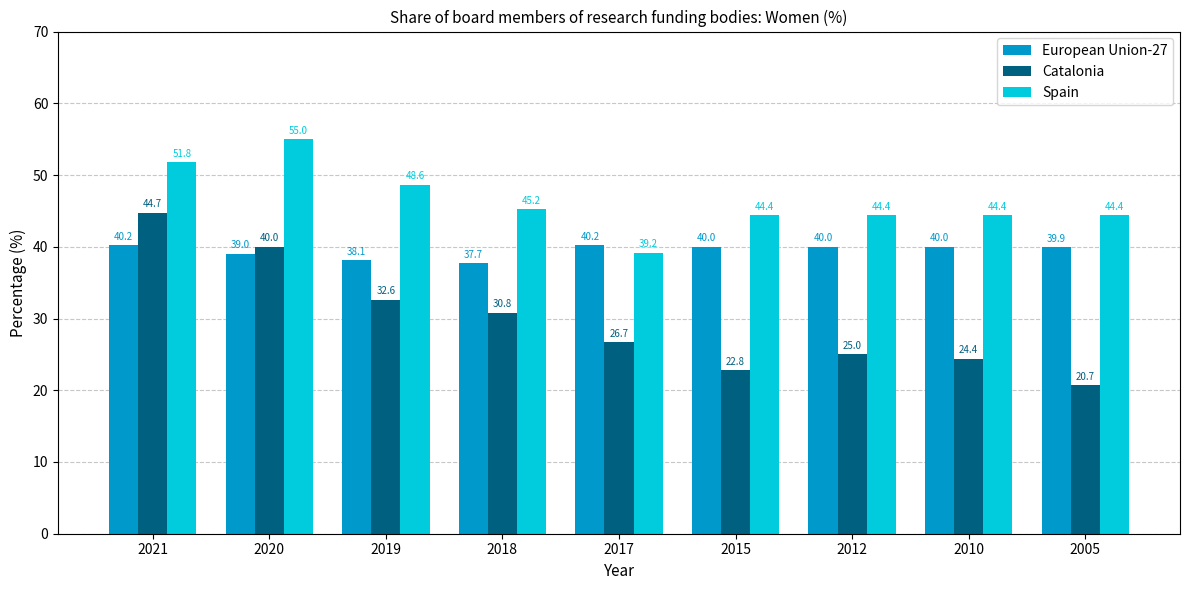

What is the average value of the Spain series?

46.4